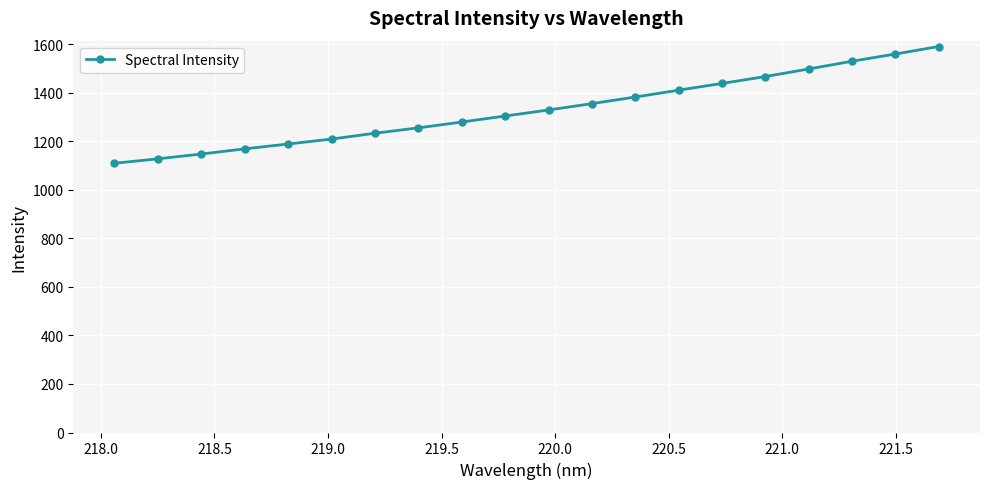

What is the average value?

1330.0